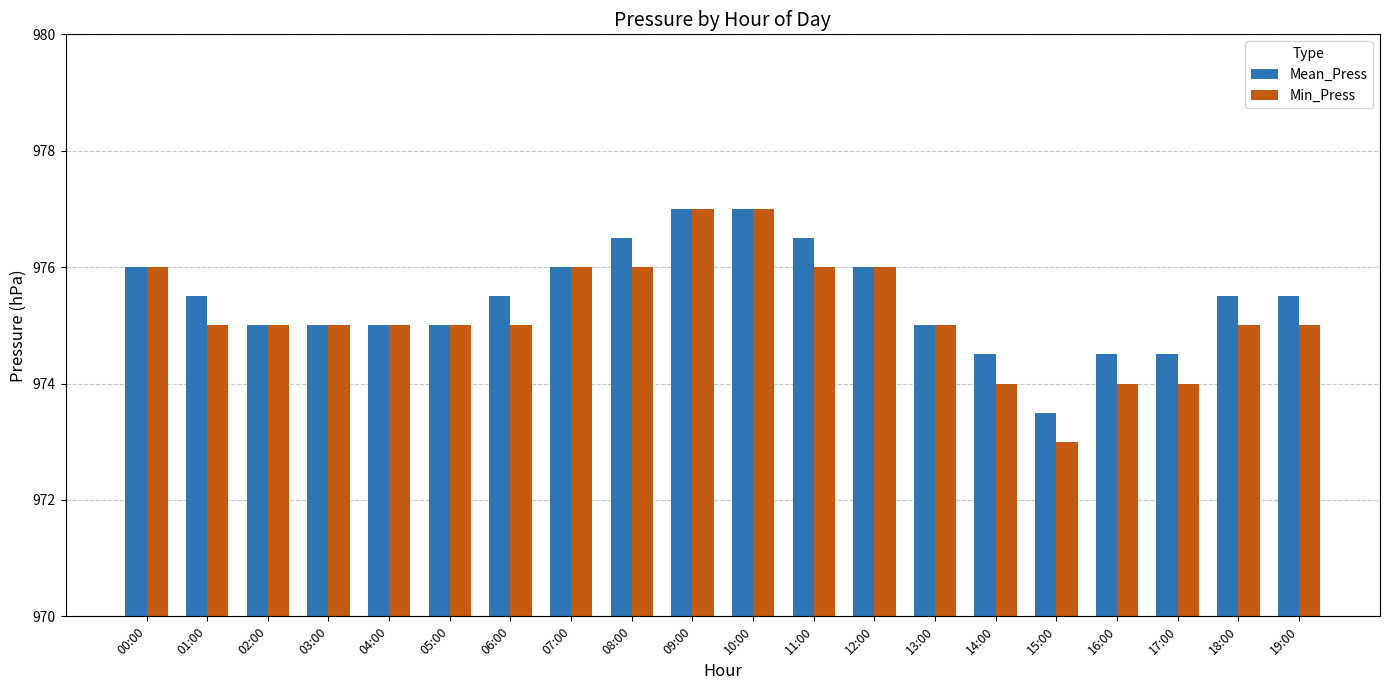

How many categories are shown in the chart?

20